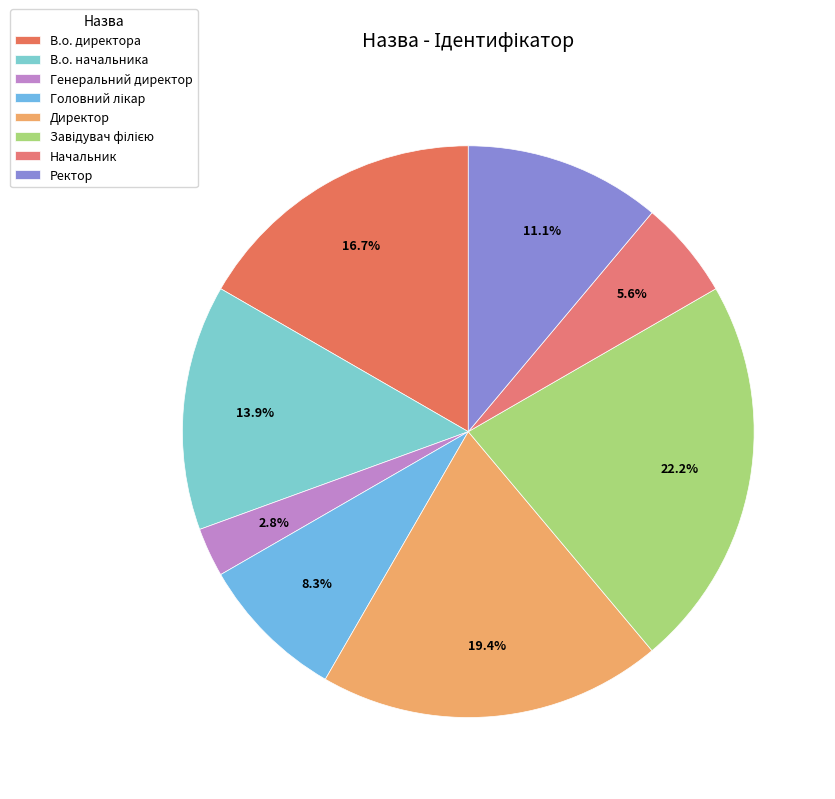

What is the total percentage of Завідувач філією and В.о. начальника?

36.1%